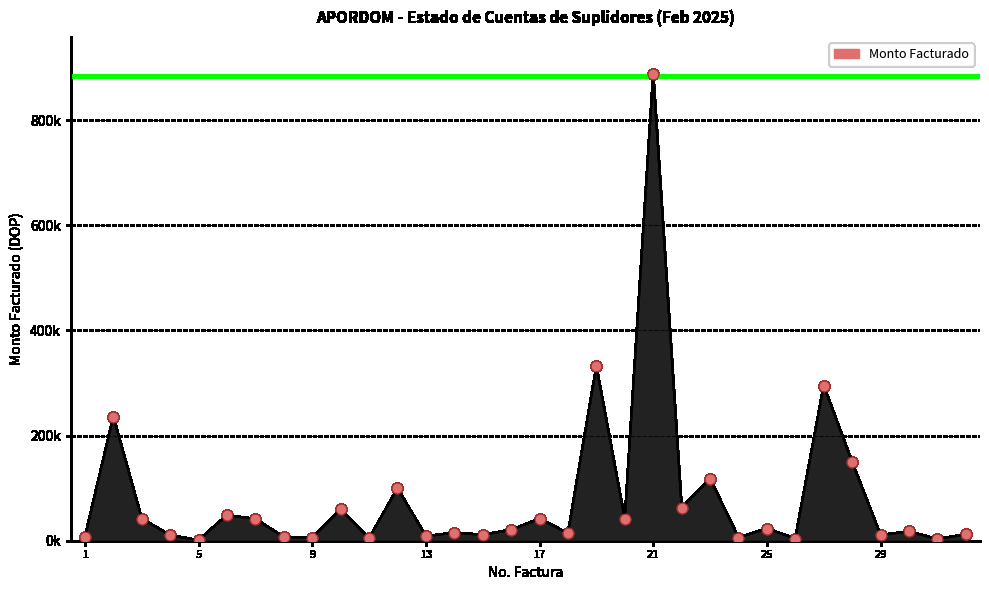

Does the chart have visible grid lines?

Yes